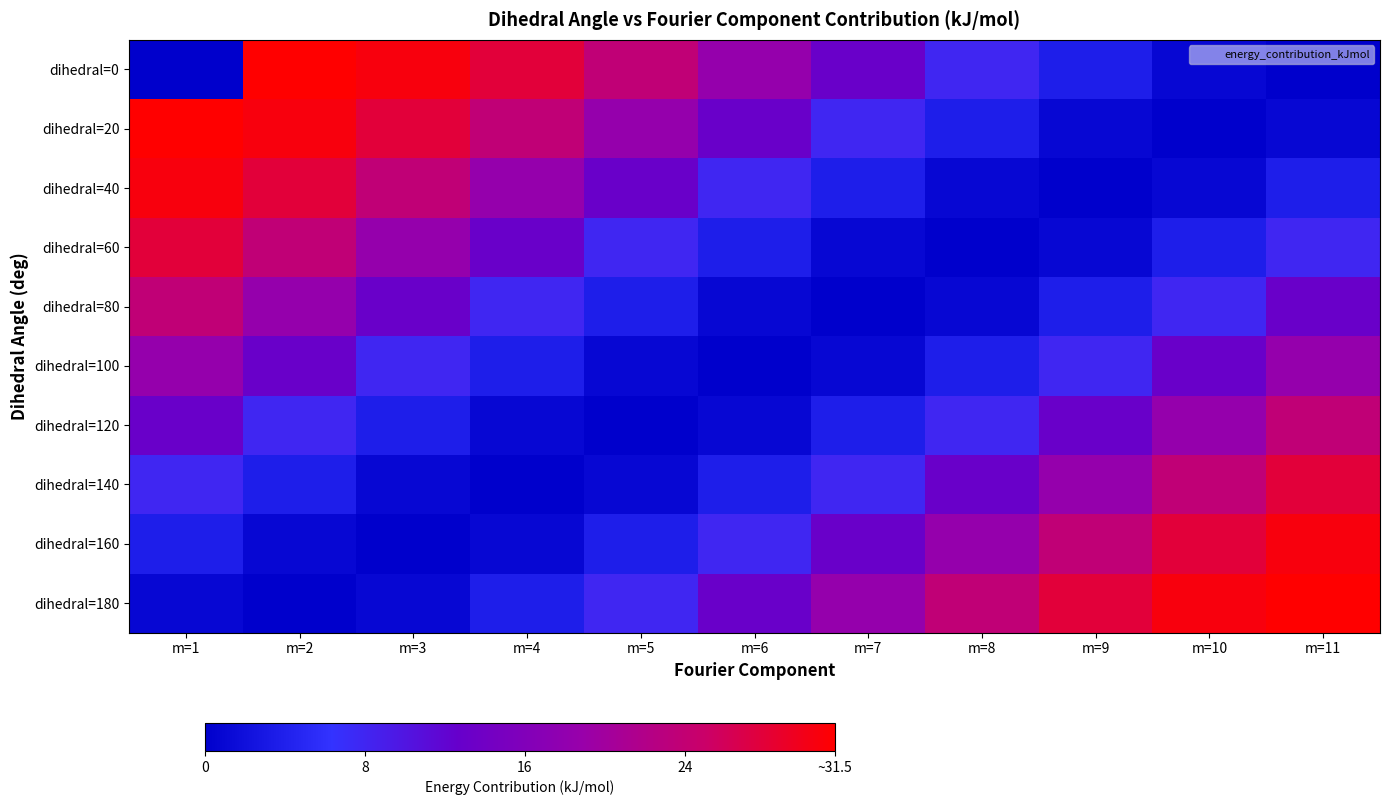

What is the spread (max minus min) of values at m=3?

30.6